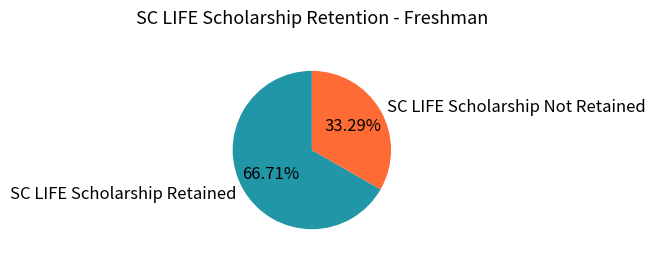

The SC LIFE Scholarship Not Retained slice represents 42% of the pie. True or false?

False